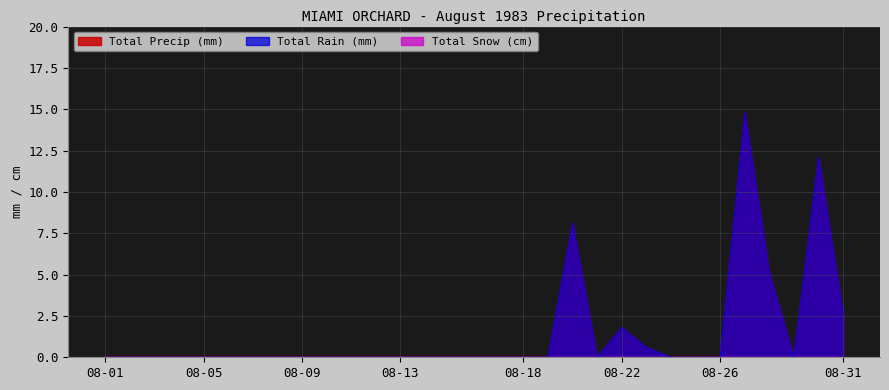

What is the sum of all Total Precip (mm) values?

45.1